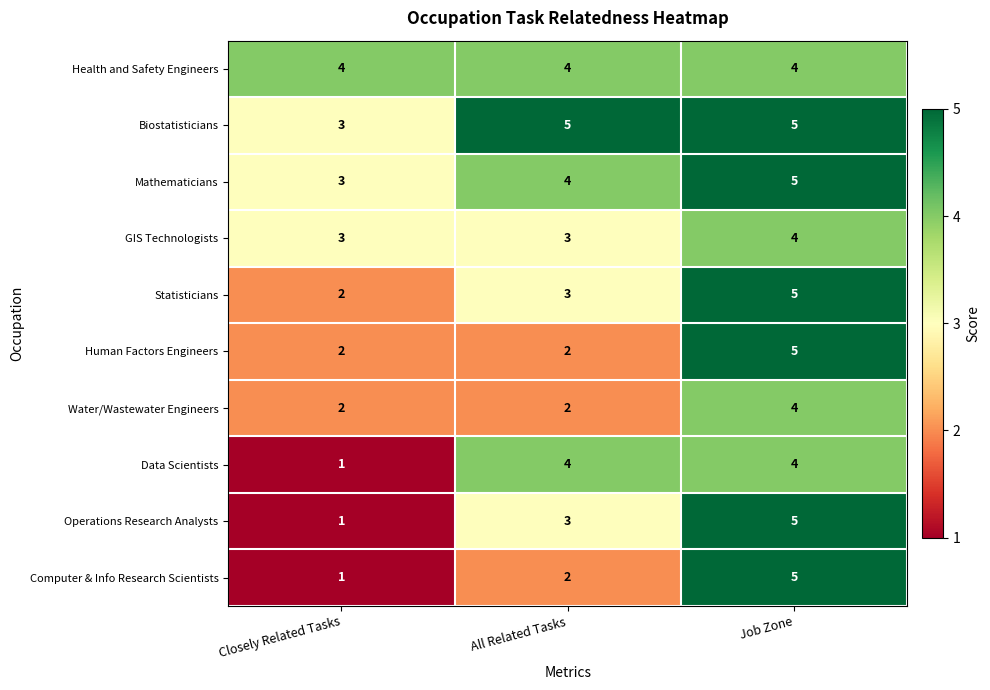

Read the Biostatisticians value at Closely Related Tasks.

3